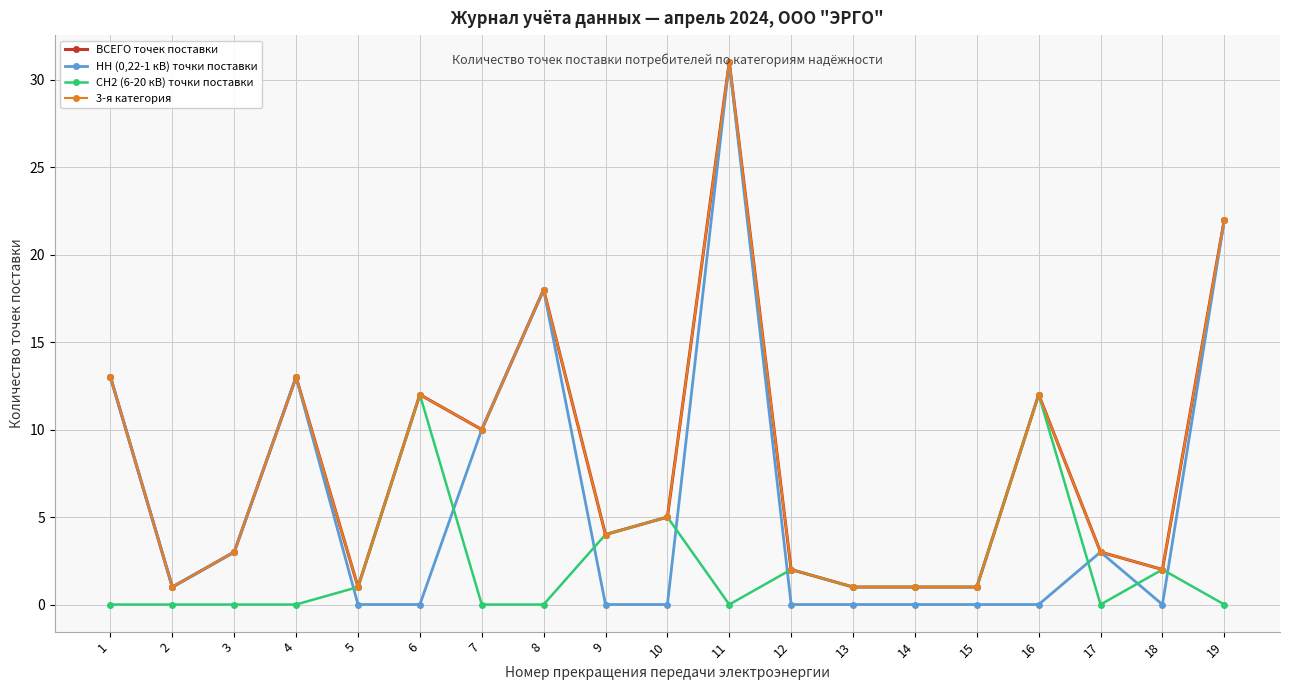

True or false: НН (0,22-1 кВ) точки поставки has a value of 12 at 13.

False